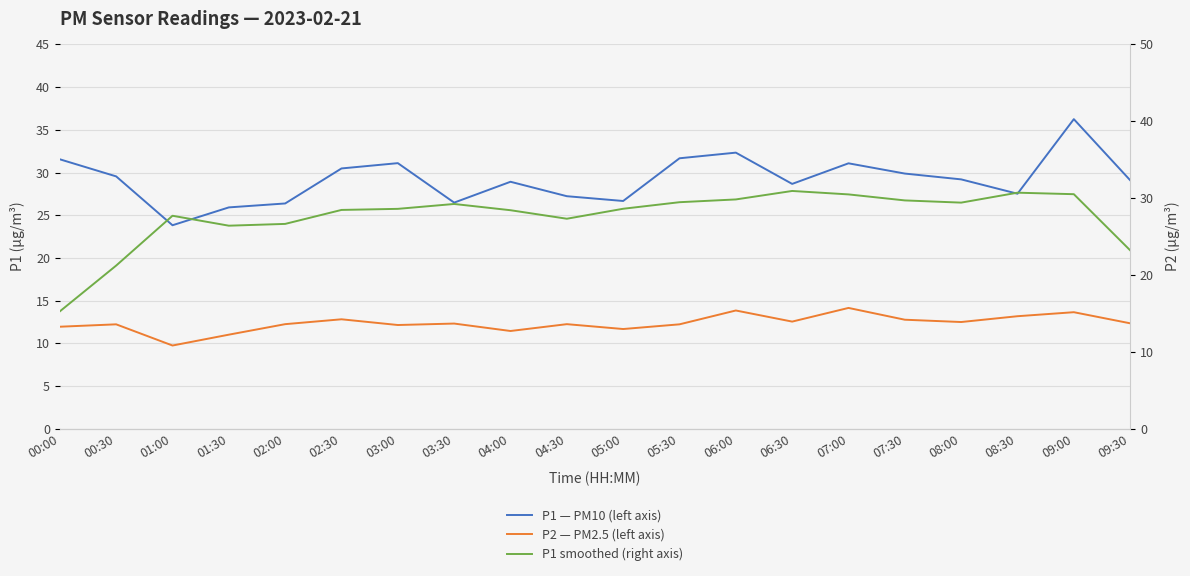

Which series has the largest total across all categories?

P1 — PM10 (left axis)